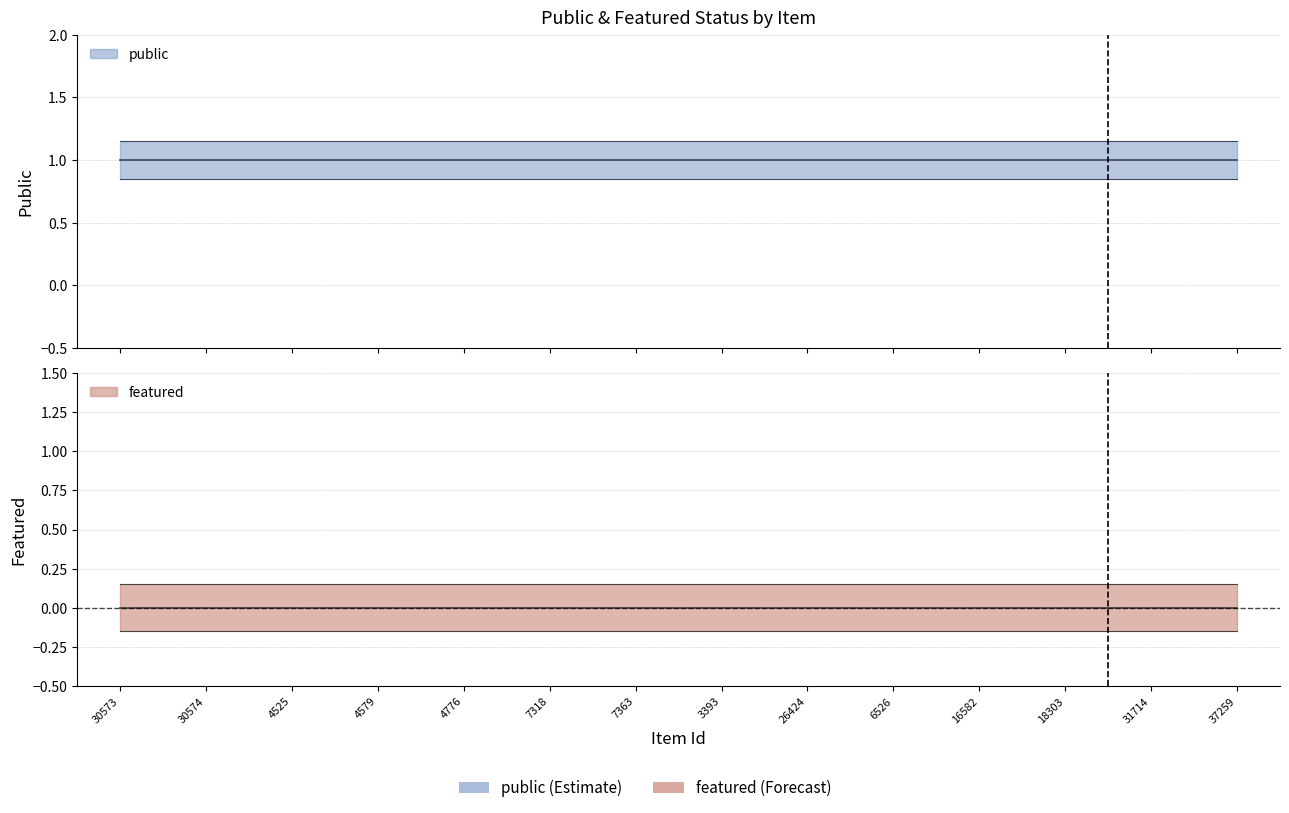

Does the chart display data point markers on the line(s)?

No